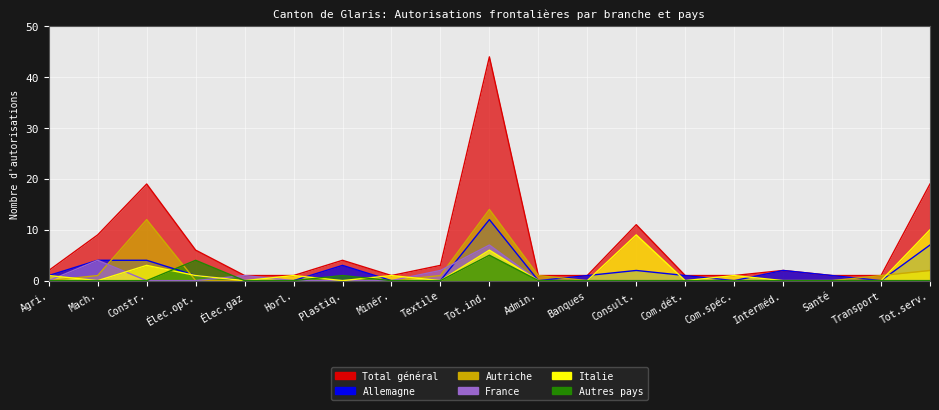

The value of Allemagne at Élec.gaz is 0. True or false?

True